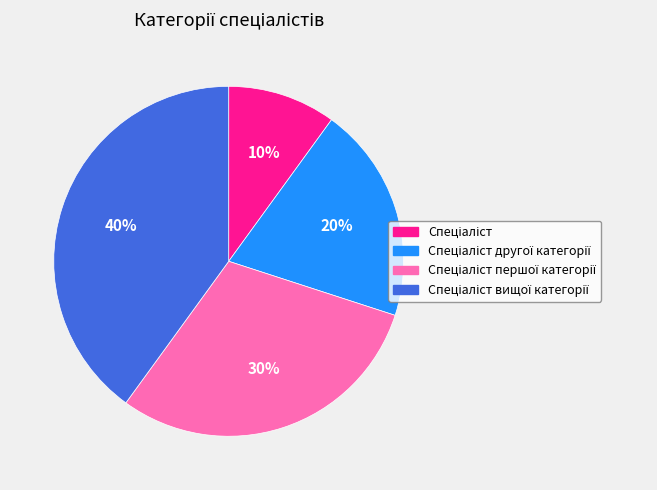

Does any single category account for the majority?

No